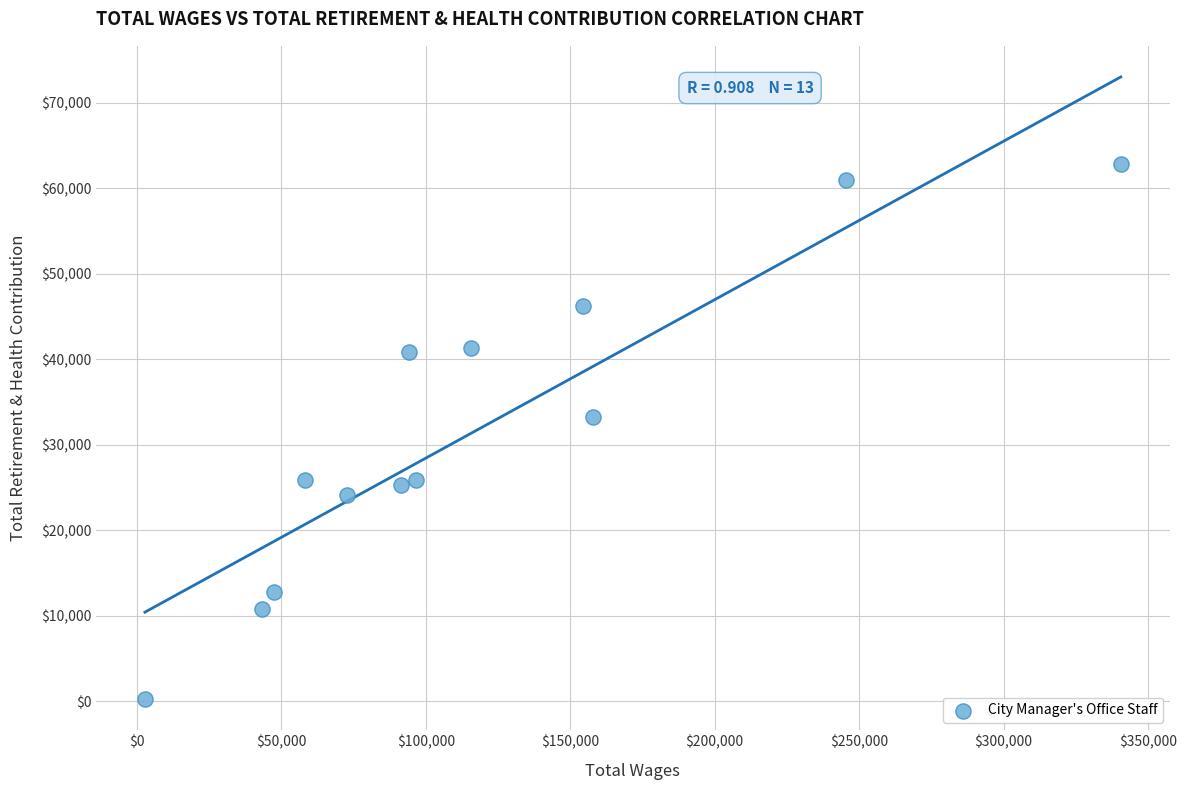

What Y value in the scatter plot is closest to 31580?

33216